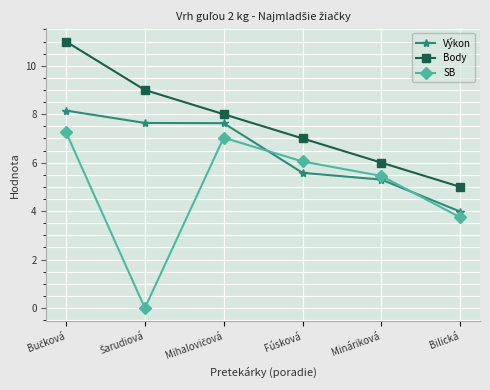

Which series changed the most between Fúsková and Mináriková?

Body